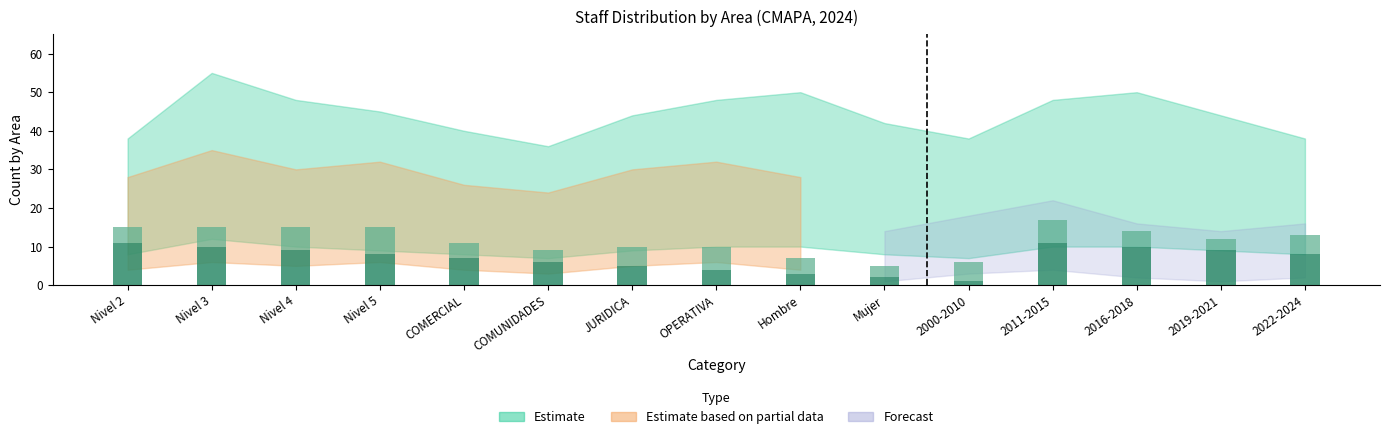

What is the total value across all series at 2011-2015?

17